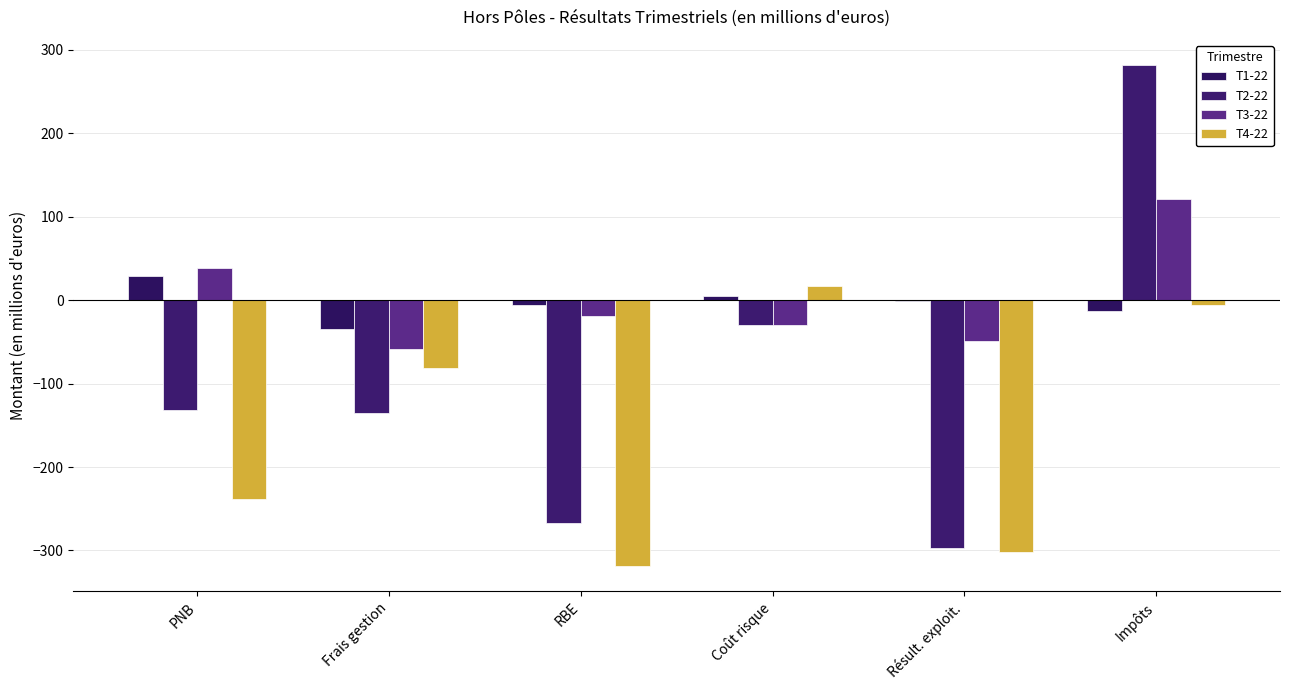

Is it true that T4-22 equals 9.7 at Coût risque?

False